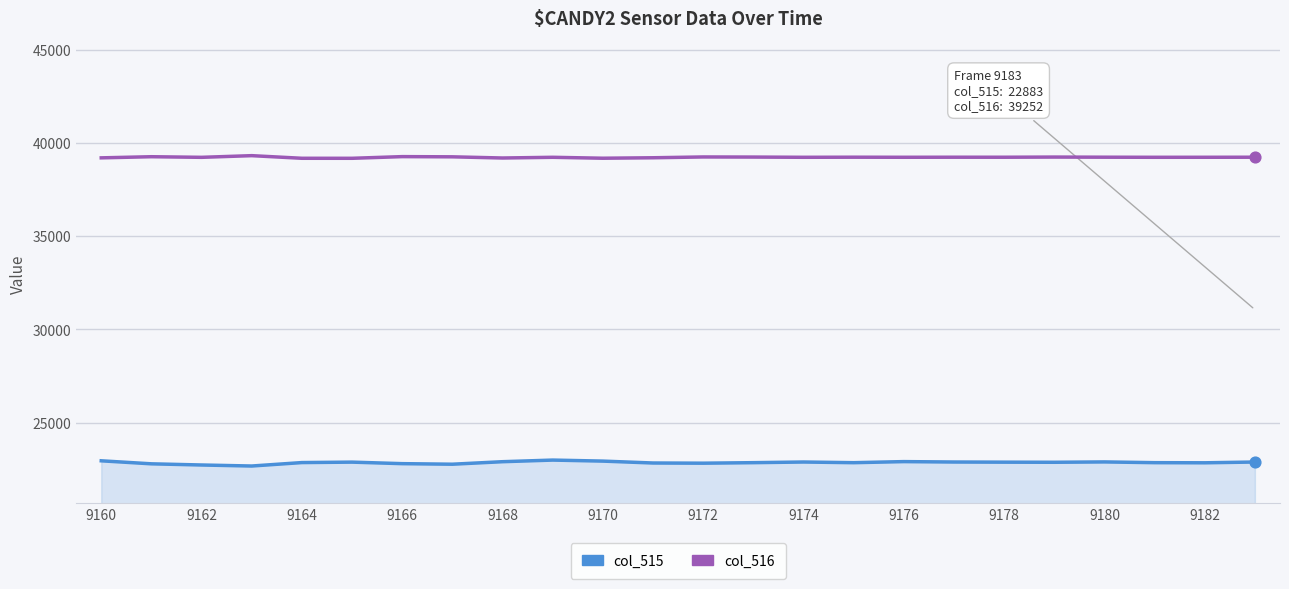

True or false: col_516 and col_515 cross at least once.

False